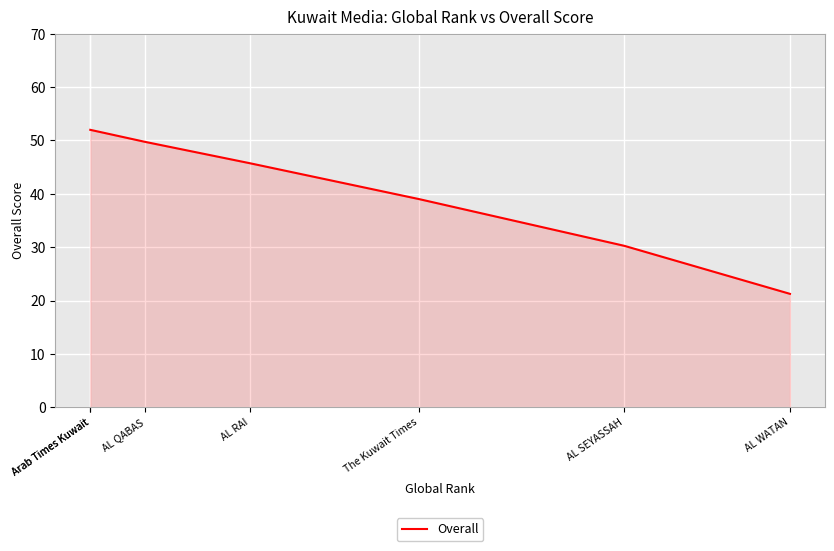

What is the smallest value displayed?

21.2